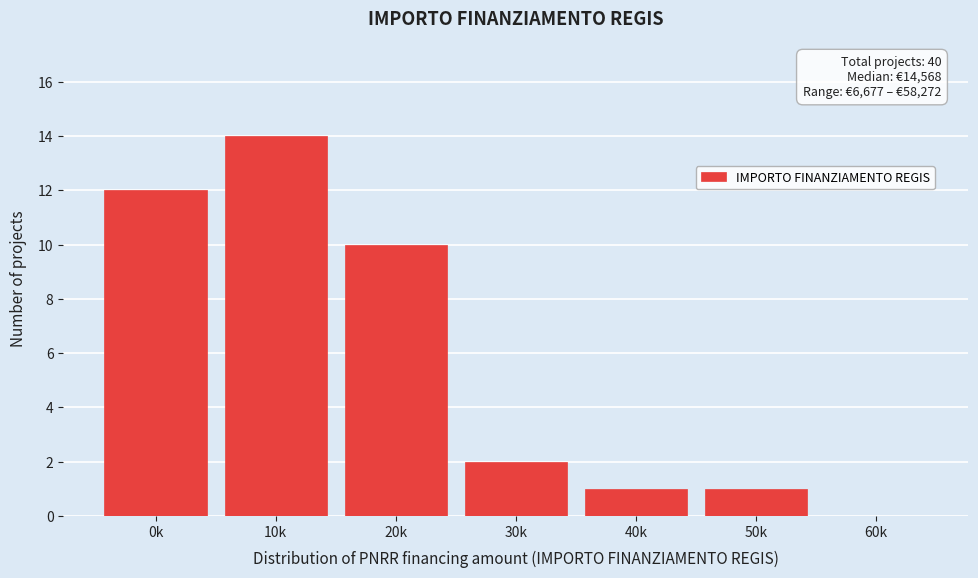

Reading left to right, what are all the values shown in this chart?

0k=12	10k=14	20k=10	30k=2	40k=1	50k=1	60k=0